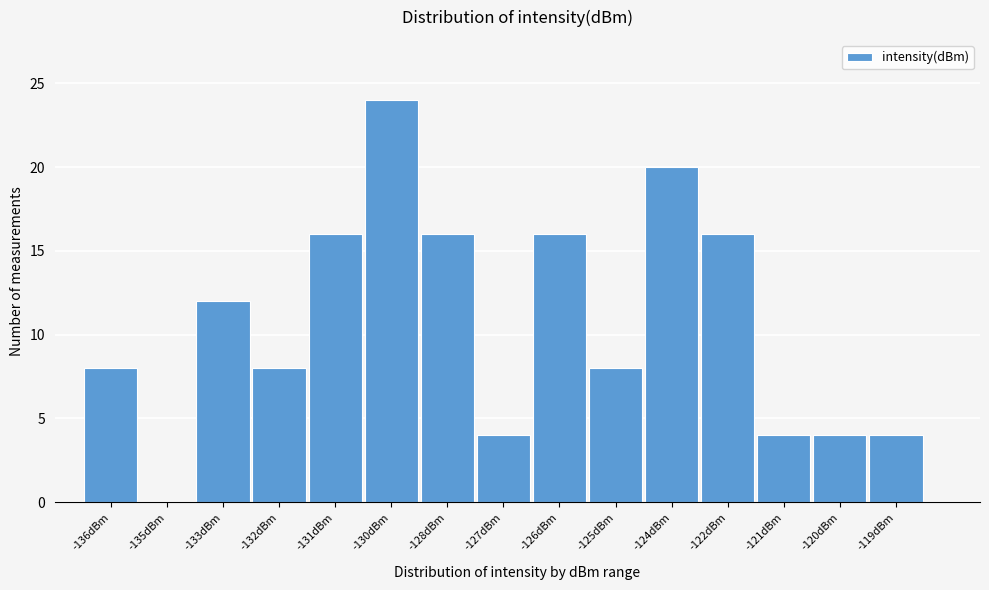

Reading right to left, what are all the values shown in this chart?

-119dBm=4	-120dBm=4	-121dBm=4	-122dBm=16	-124dBm=20	-125dBm=8	-126dBm=16	-127dBm=4	-128dBm=16	-130dBm=24	-131dBm=16	-132dBm=8	-133dBm=12	-135dBm=0	-136dBm=8